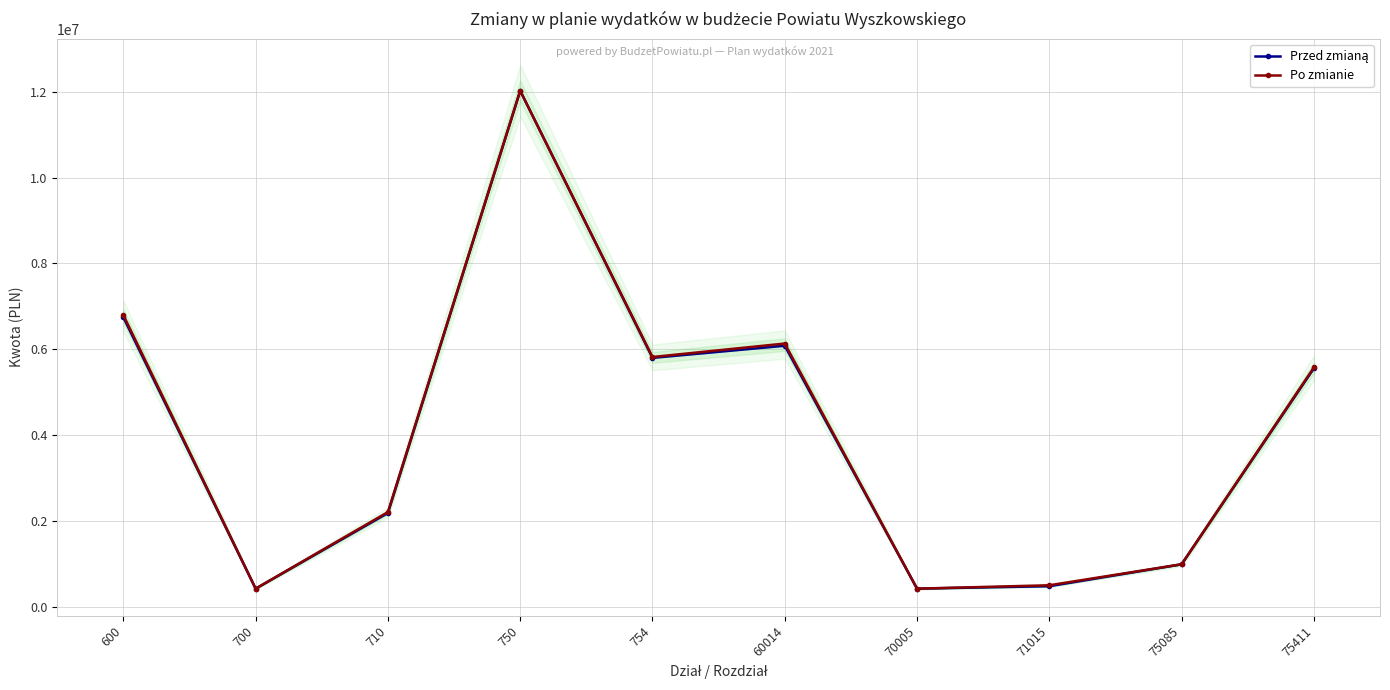

List the series in order of their peak value, highest first.

Przed zmianą, Po zmianie